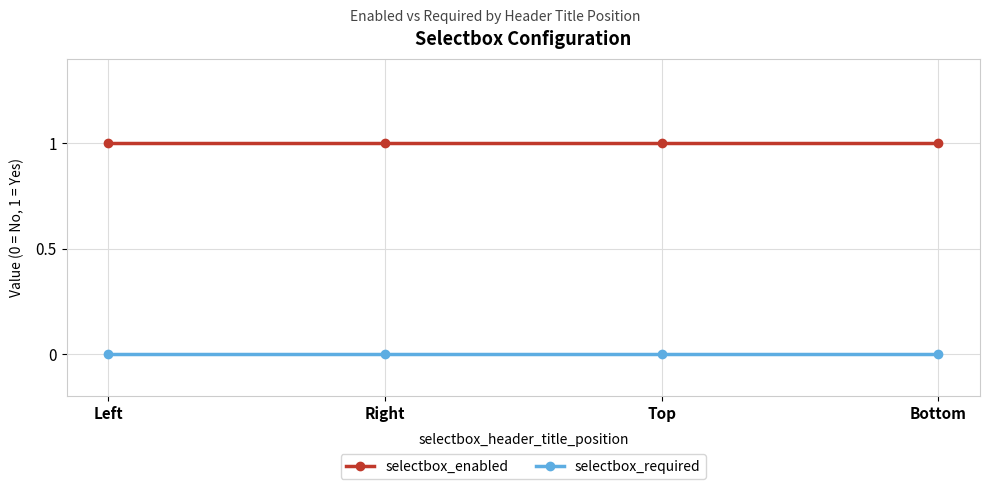

What are all the series names shown in the legend?

selectbox_enabled, selectbox_required